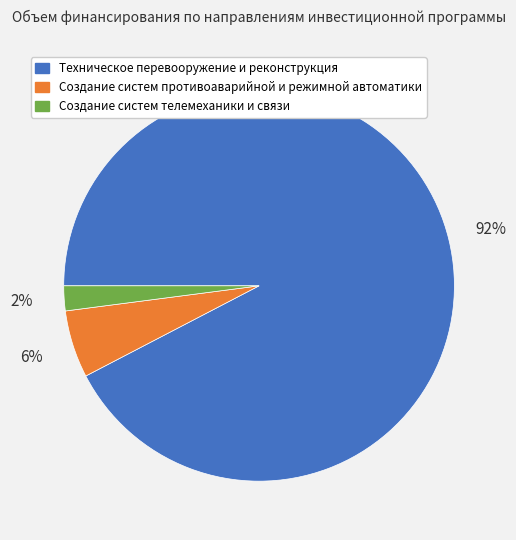

Does Создание систем противоаварийной и режимной автоматики account for over 50% of the chart?

No